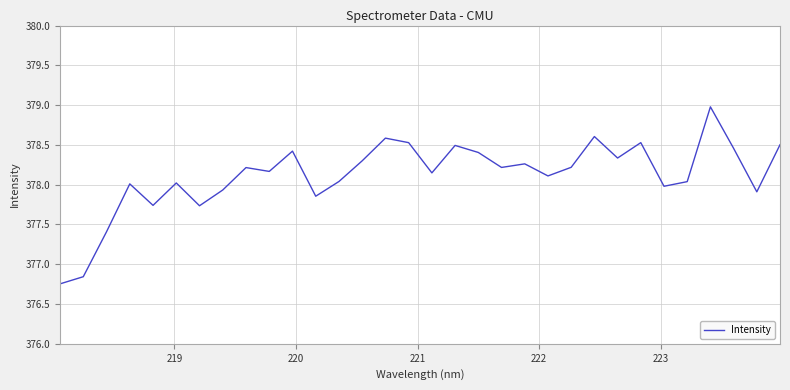

What is the difference between the maximum and minimum values?

2.2